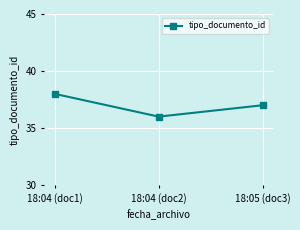

Count the values in the range 36 to 38.

3